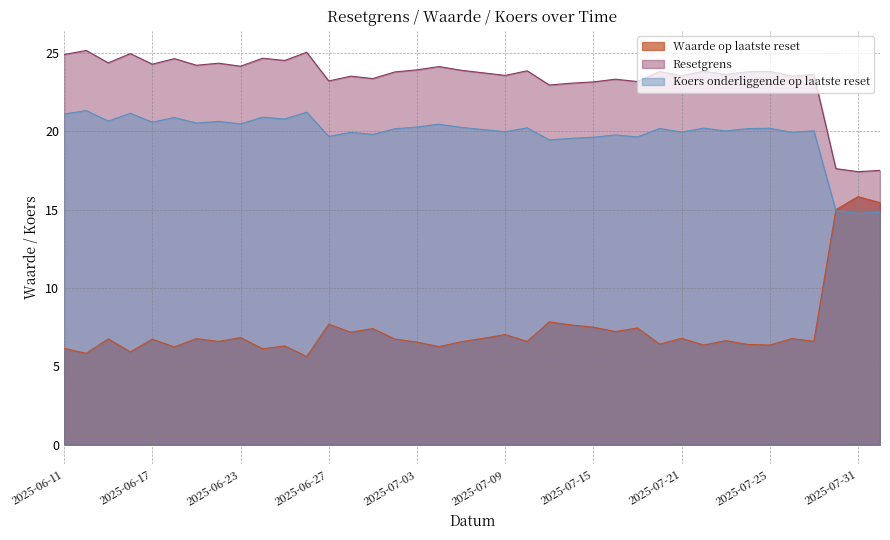

What is the difference between the highest and lowest values at 2025-07-04?

17.9